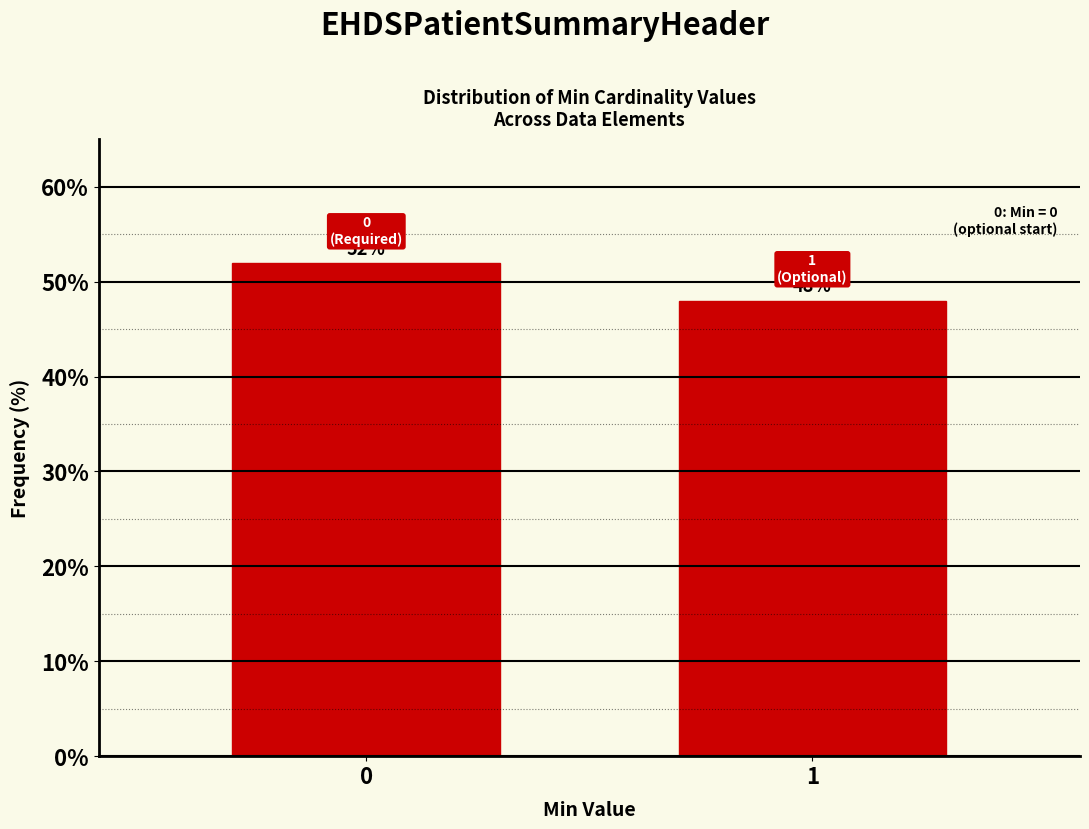

Reading right to left, list all the values displayed in this chart.

48	52